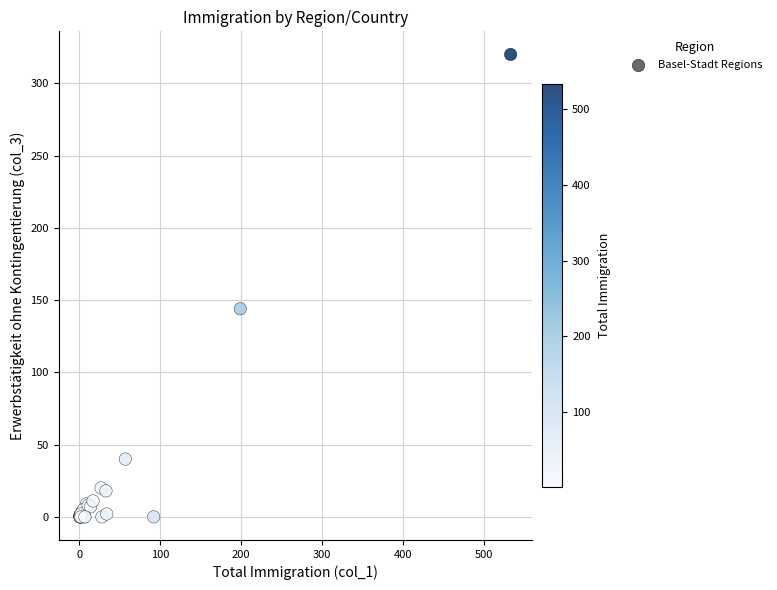

What Y value in the scatter plot is closest to 160?

144